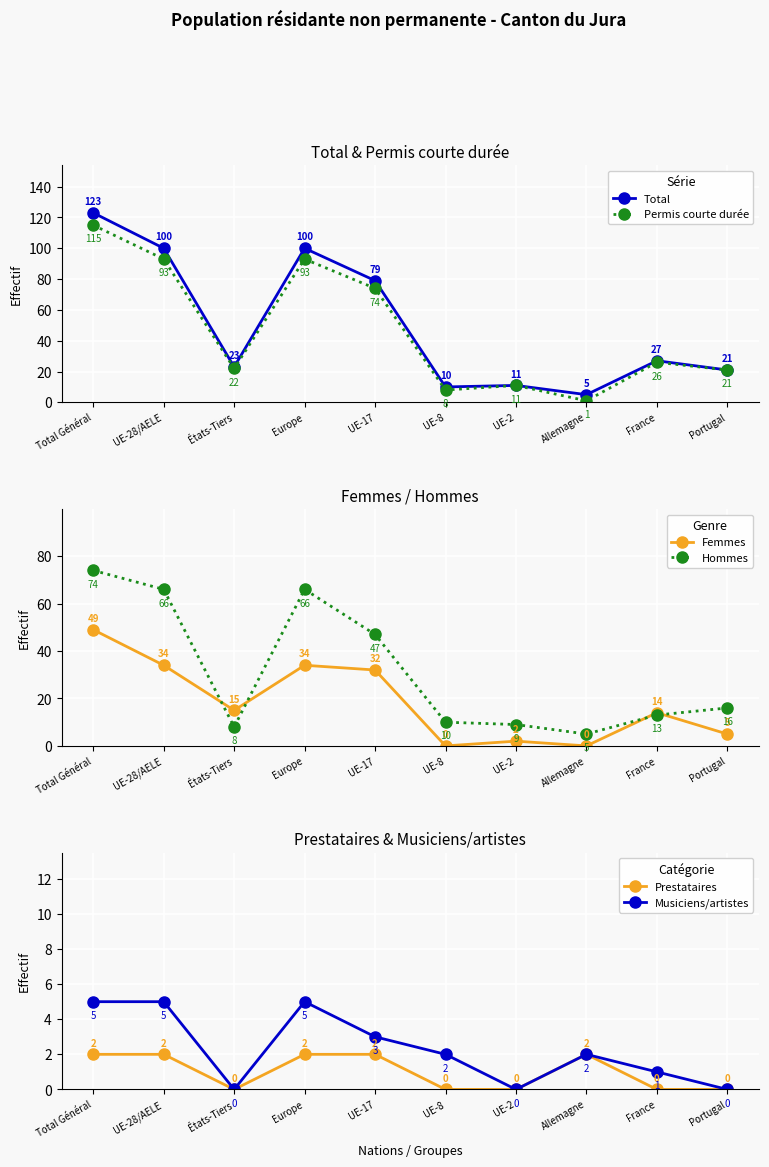

Reading left to right, what are all the values shown in this chart?

Total: 123	100	23	100	79	10	11	5	27	21
Permis courte durée: 115	93	22	93	74	8	11	1	26	21
Femmes: 49	34	15	34	32	0	2	0	14	5
Hommes: 74	66	8	66	47	10	9	5	13	16
Prestataires: 2	2	0	2	2	0	0	2	0	0
Musiciens/artistes: 5	5	0	5	3	2	0	2	1	0